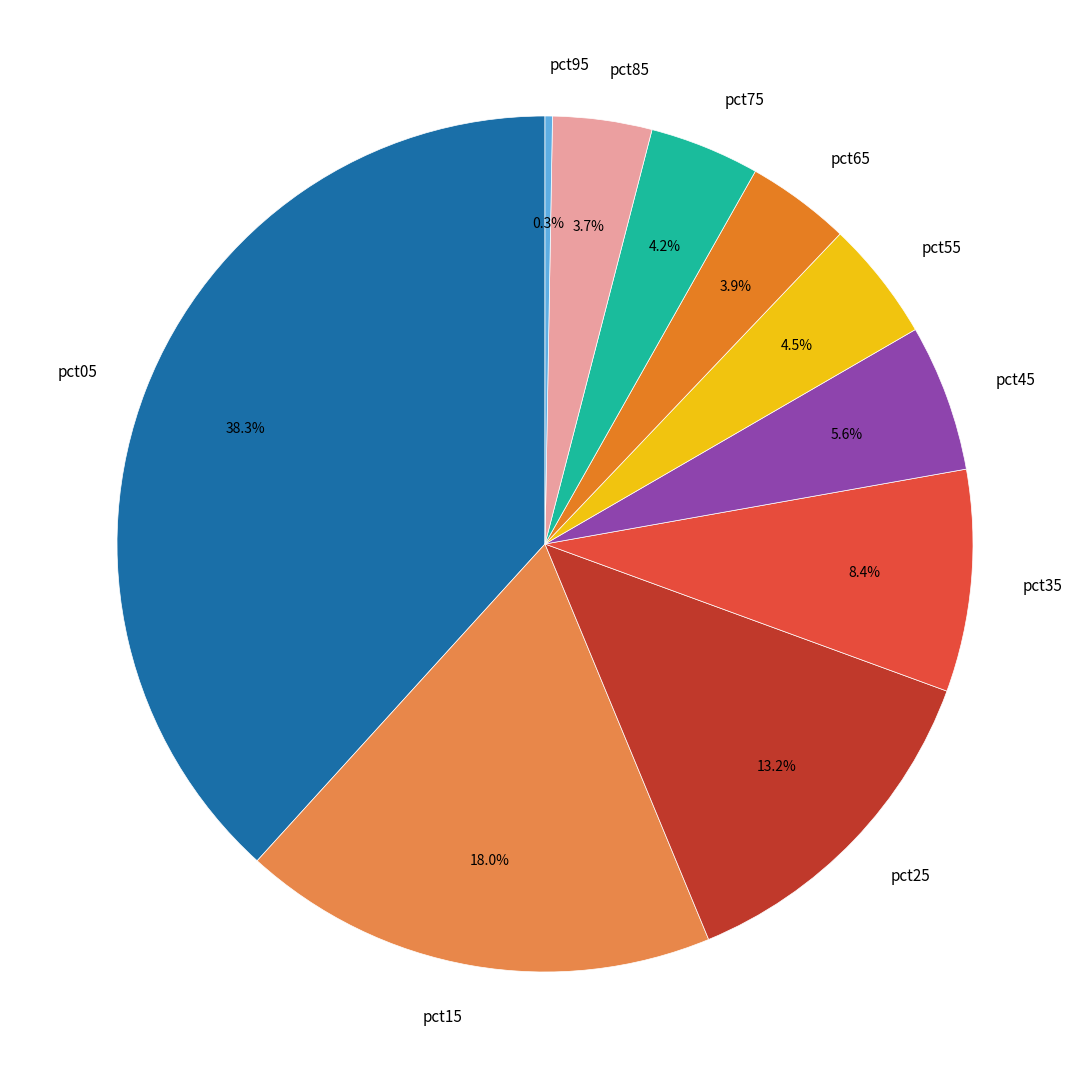

Which category has the smallest portion of the pie?

pct95